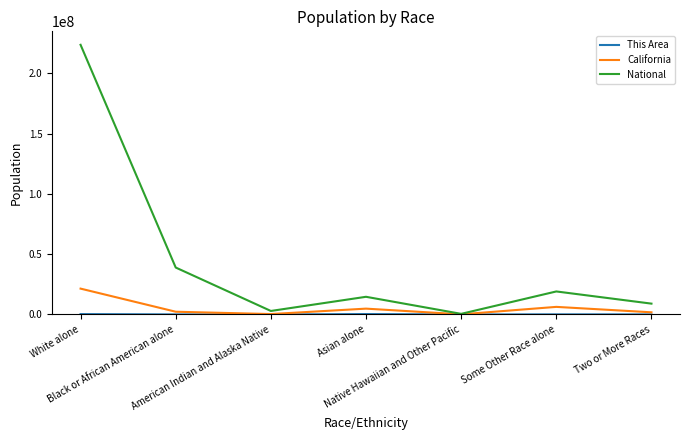

Which series has the largest range (max minus min)?

National